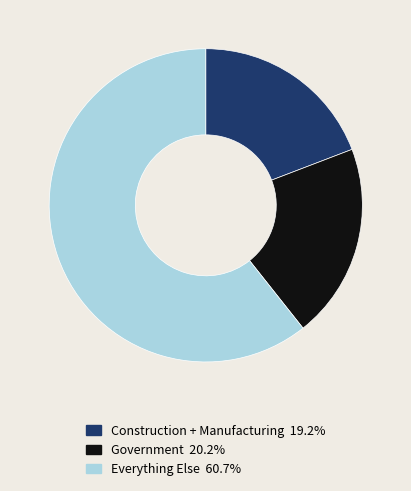

Combined, do Construction + Manufacturing 19.2% and Everything Else 60.7% account for over 50%?

Yes